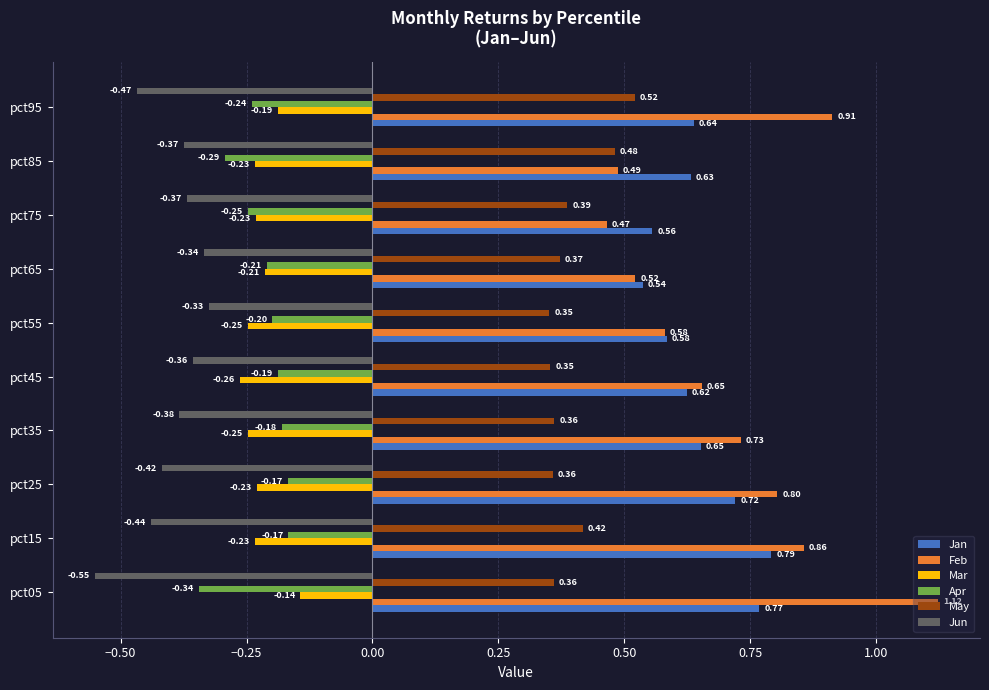

What is the sum of all Apr values?

-2.2